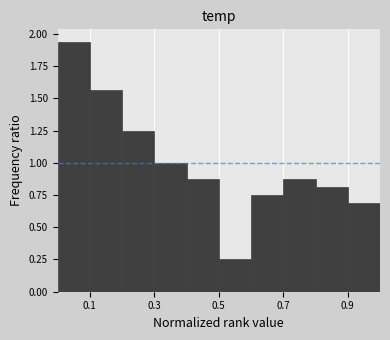

How tall is the bar that spans 0.3 to 0.4 on the x-axis? The values are not printed on the chart, so give them approximately, as read against the axis.

1.00